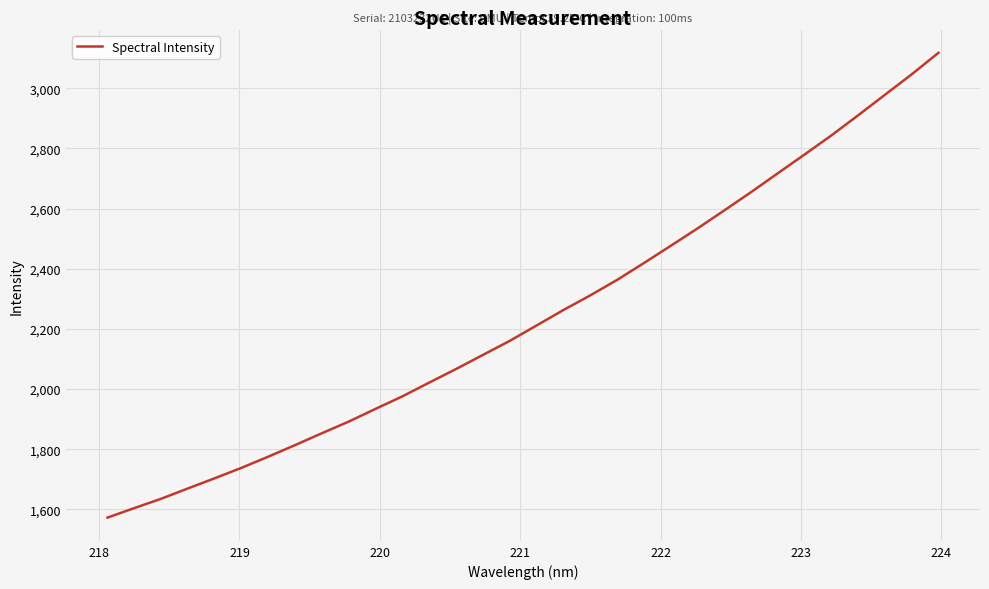

What is the greatest value displayed?

3118.1